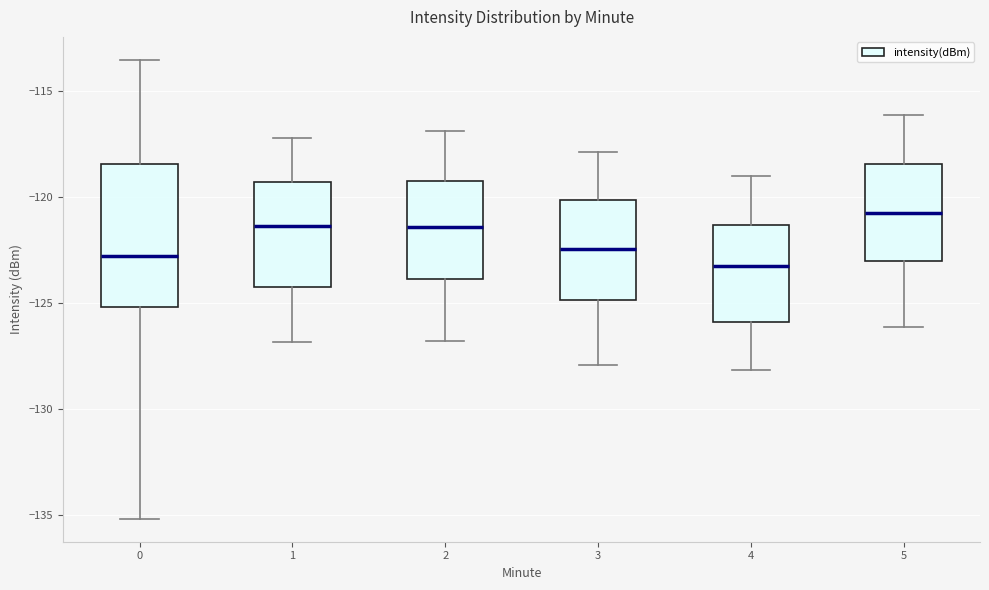

Which box's median line is the highest?

5